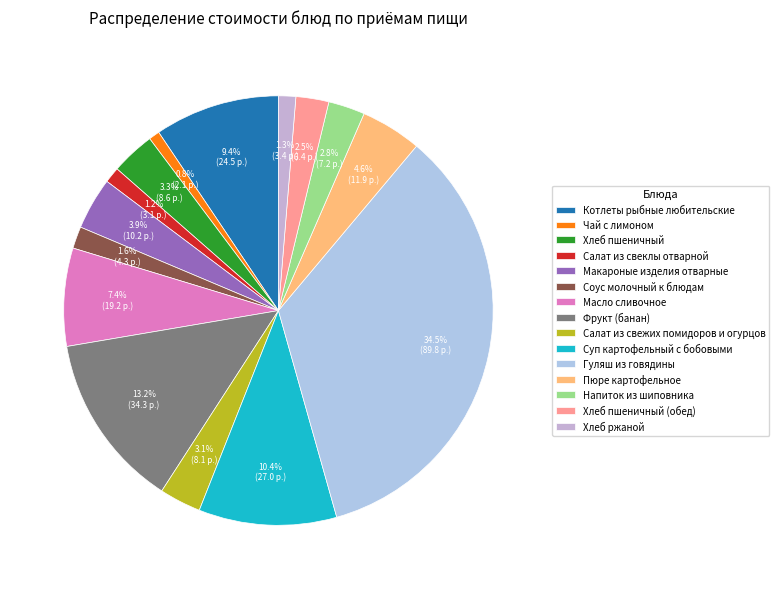

What is the largest slice in the pie chart?

Гуляш из говядины